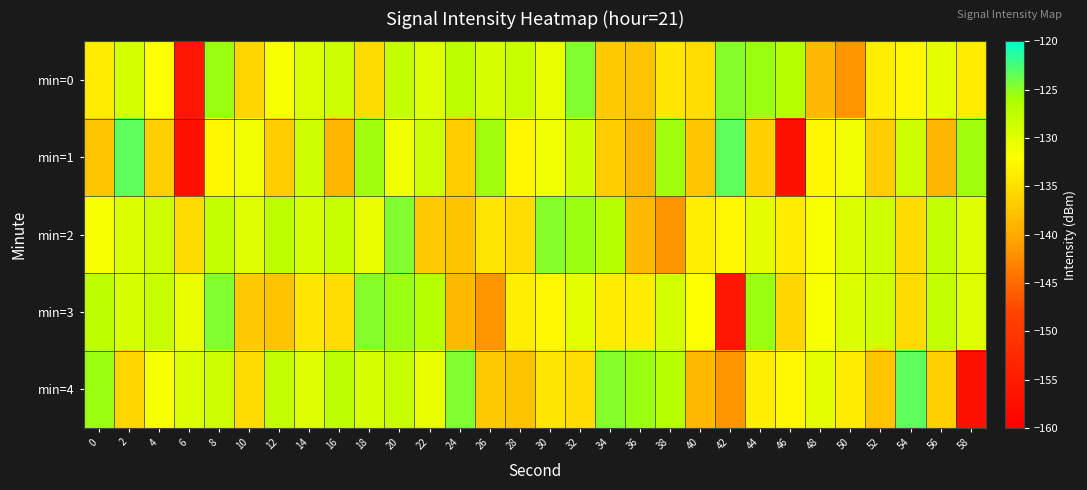

Reading right to left, extract all data points from this chart.

min=0: 58=-133.8	56=-130.2	54=-132.7	52=-133.6	50=-141.5	48=-138.6	46=-126.9	44=-125.5	42=-124.8	40=-135.2	38=-134.3	36=-137.5	34=-136.9	32=-124.7	30=-130.5	28=-128.2	26=-129.2	24=-127.5	22=-129.6	20=-127.9	18=-135.3	16=-128.5	14=-129.6	12=-131.5	10=-135.8	8=-125.5	6=-156.2	4=-132.0	2=-129.0	0=-133.6
min=1: 58=-125.6	56=-138.8	54=-128.6	52=-136.6	50=-131.0	48=-132.8	46=-156.9	44=-136.4	42=-123.3	40=-137.3	38=-125.6	36=-138.8	34=-136.6	32=-128.6	30=-131.0	28=-132.8	26=-125.6	24=-136.6	22=-128.6	20=-131.0	18=-125.6	16=-138.8	14=-128.6	12=-136.6	10=-131.0	8=-132.8	6=-156.9	4=-136.4	2=-123.3	0=-137.3
min=2: 58=-129.6	56=-127.9	54=-135.3	52=-128.5	50=-129.6	48=-131.5	46=-133.8	44=-130.2	42=-132.7	40=-133.6	38=-141.5	36=-138.6	34=-126.9	32=-125.5	30=-124.8	28=-135.2	26=-134.3	24=-137.5	22=-136.9	20=-124.7	18=-130.5	16=-128.2	14=-129.2	12=-127.5	10=-129.6	8=-127.9	6=-135.3	4=-128.5	2=-129.6	0=-131.5
min=3: 58=-129.6	56=-127.9	54=-135.3	52=-128.5	50=-129.6	48=-131.5	46=-135.8	44=-125.5	42=-156.2	40=-132.0	38=-129.0	36=-133.6	34=-133.8	32=-130.2	30=-132.7	28=-133.6	26=-141.5	24=-138.6	22=-126.9	20=-125.5	18=-124.8	16=-135.2	14=-134.3	12=-137.5	10=-136.9	8=-124.7	6=-130.5	4=-128.2	2=-129.2	0=-127.5
min=4: 58=-156.9	56=-136.4	54=-123.3	52=-137.3	50=-133.8	48=-130.2	46=-132.7	44=-133.6	42=-141.5	40=-138.6	38=-126.9	36=-125.5	34=-124.8	32=-135.2	30=-134.3	28=-137.5	26=-136.9	24=-124.7	22=-130.5	20=-128.2	18=-129.2	16=-127.5	14=-129.6	12=-127.9	10=-135.3	8=-128.5	6=-129.6	4=-131.5	2=-135.8	0=-125.5